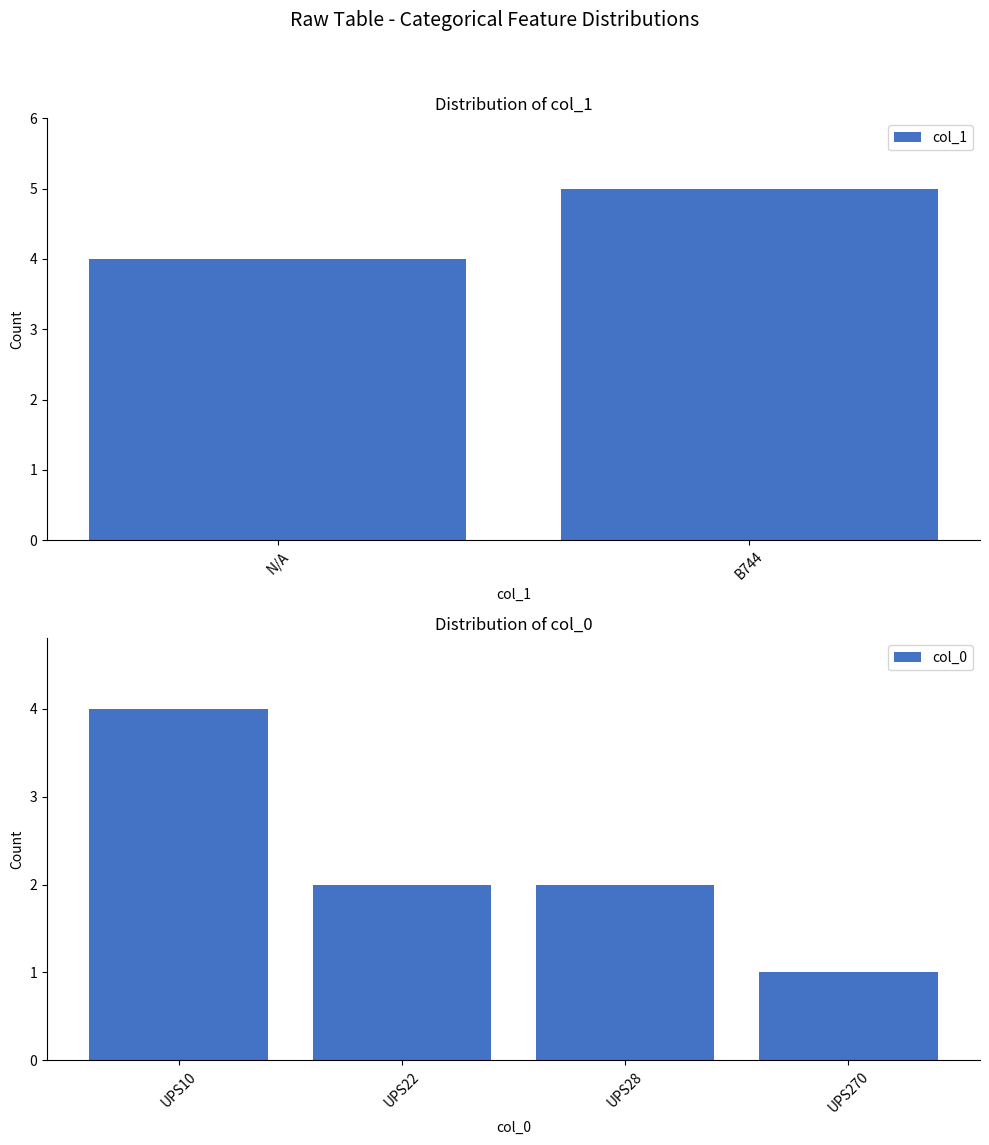

Are the bars grouped side by side (vs. stacked)?

No